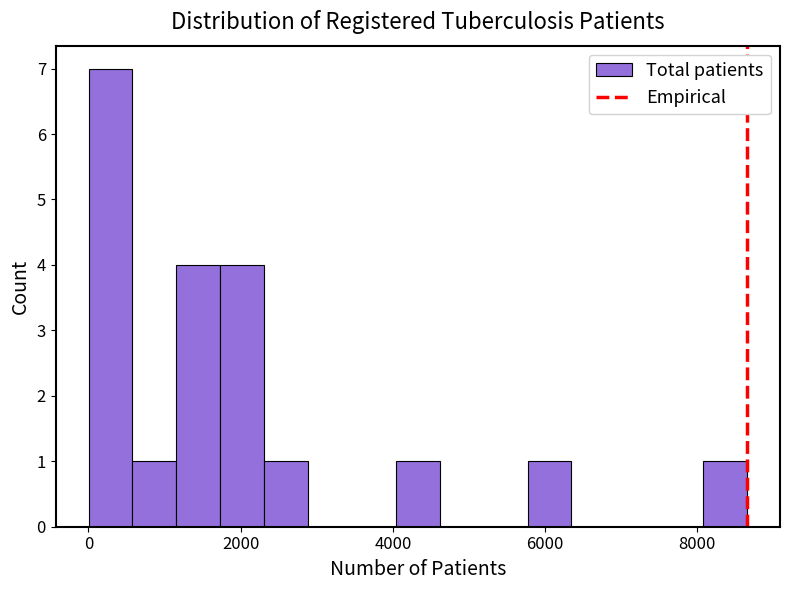

Around what value on the x-axis is the tallest bar? Give the approximate position of its centre, as read against the axis.

200